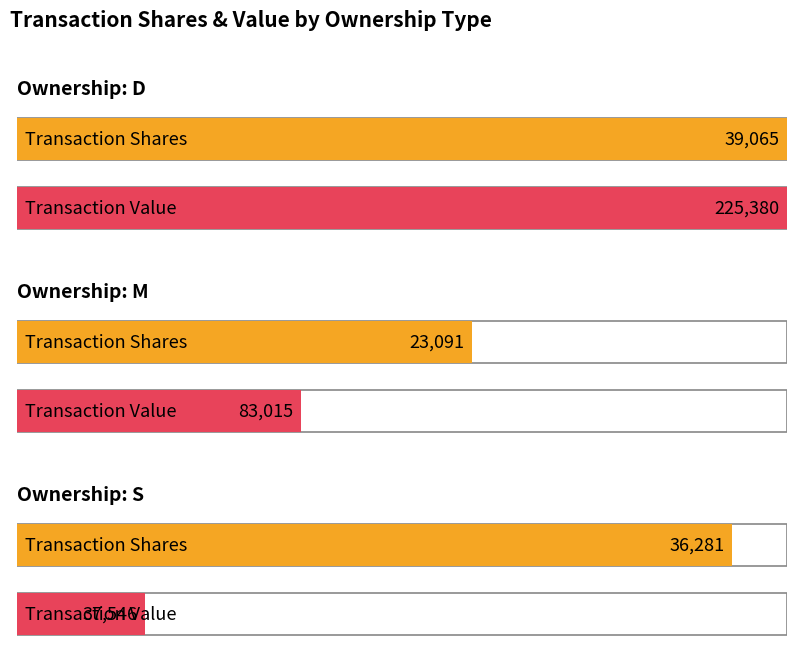

What is the sum of all transactionValue values?

345941.0